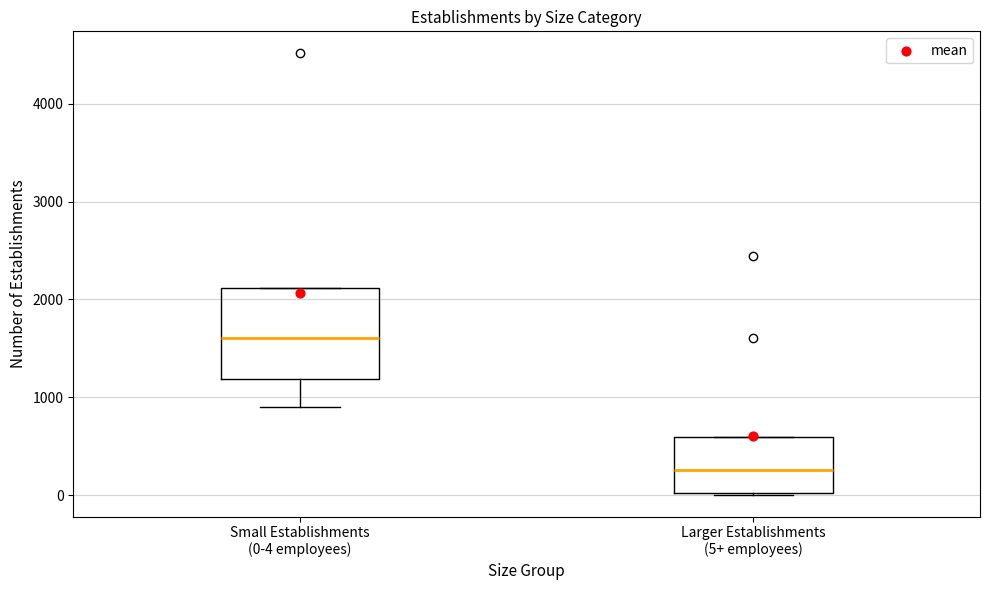

Where is the upper edge of the box for Larger Establishments (5+ employees) on the y-axis? The values are not printed on the chart, so give them approximately, as read against the axis.

600